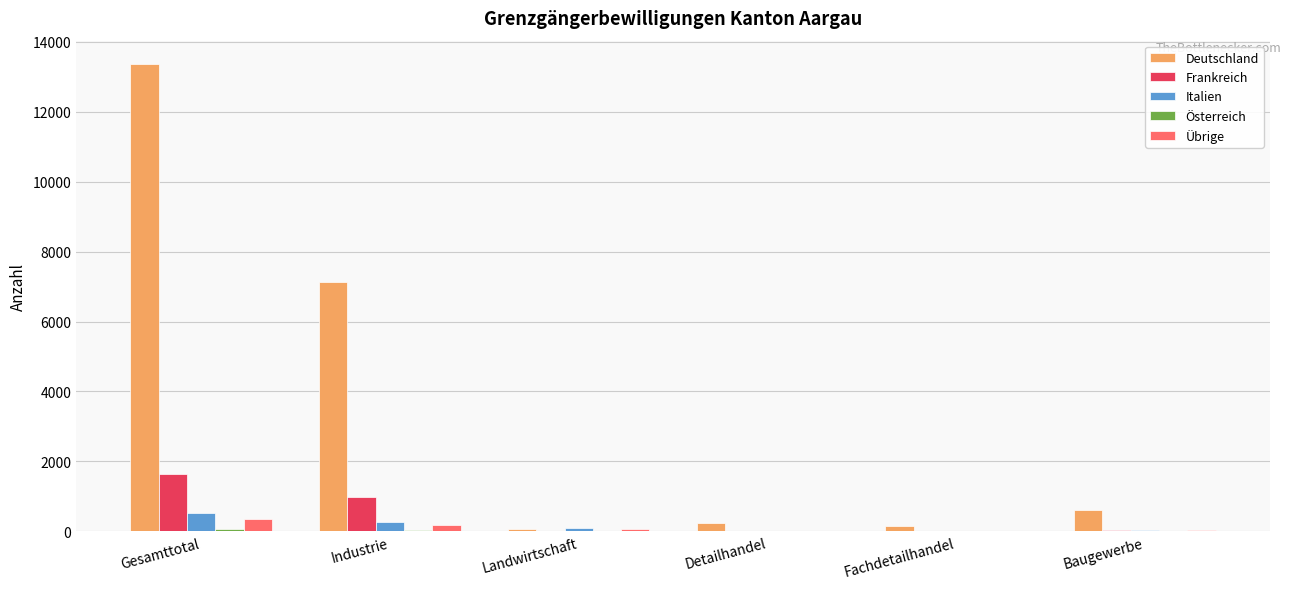

What is the sum of all Deutschland values?

21584